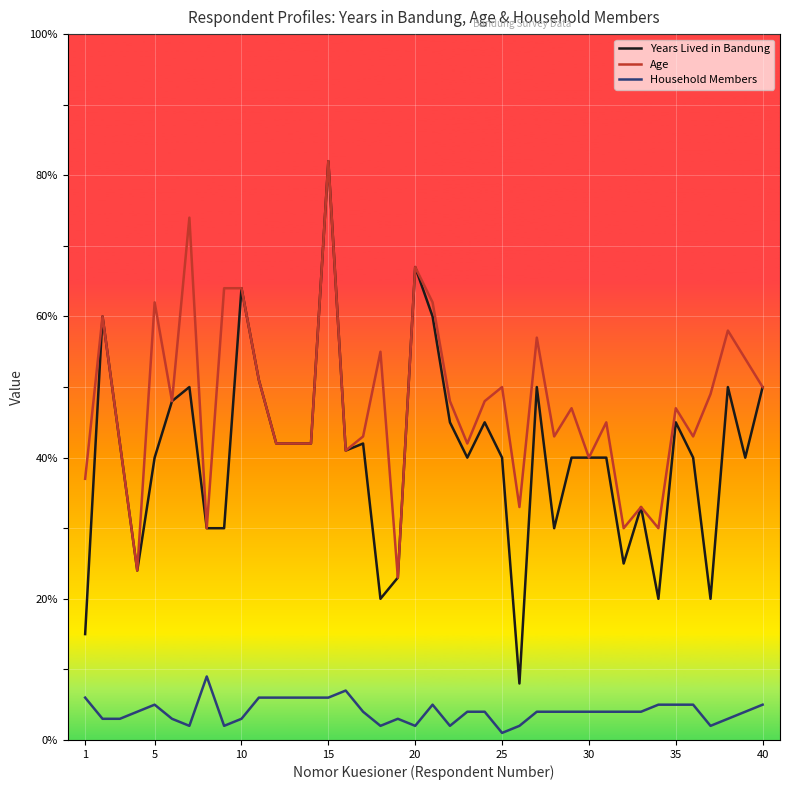

True or false: Household Members and Age cross at least once.

False